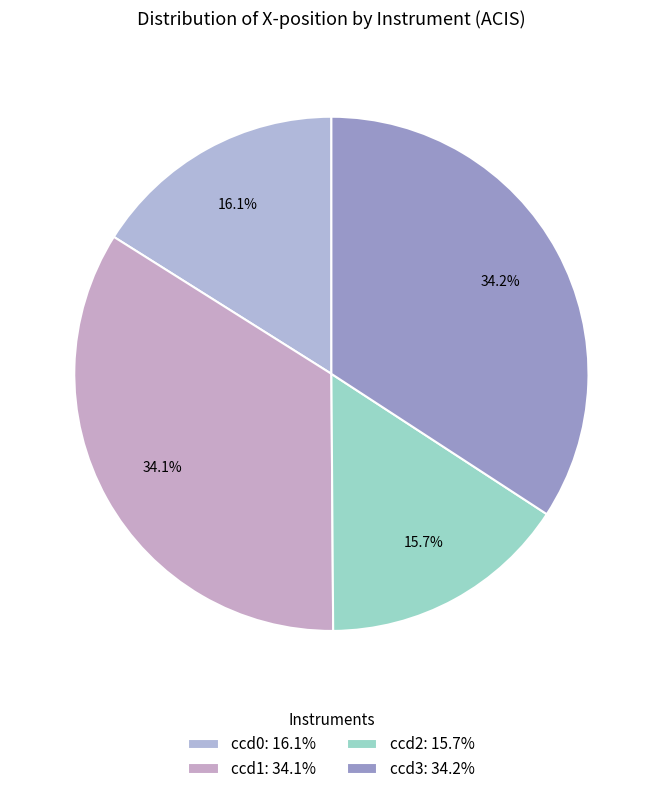

How many segments does this pie chart have?

4